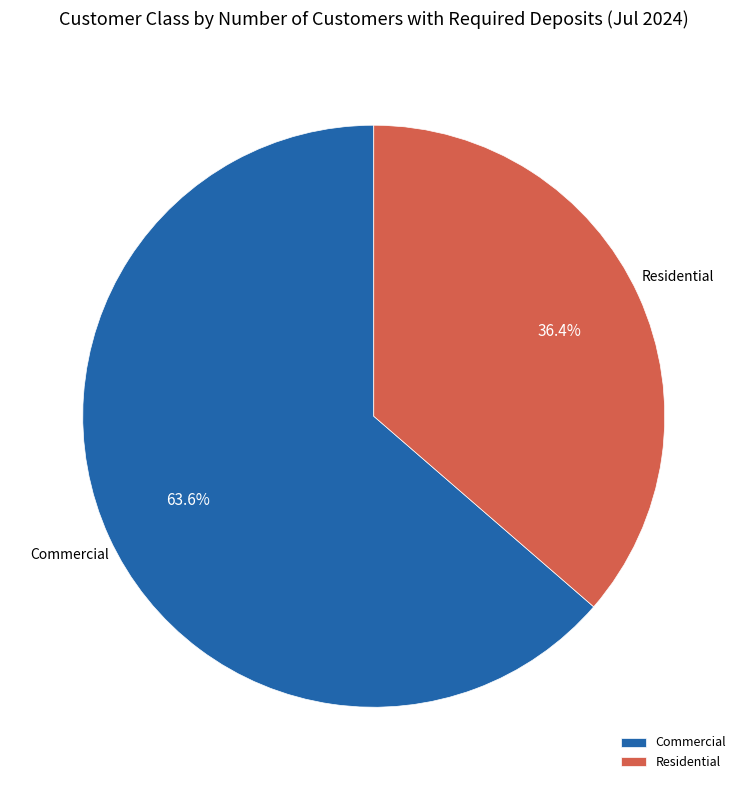

To the nearest percent, what is the average slice percentage?

50%